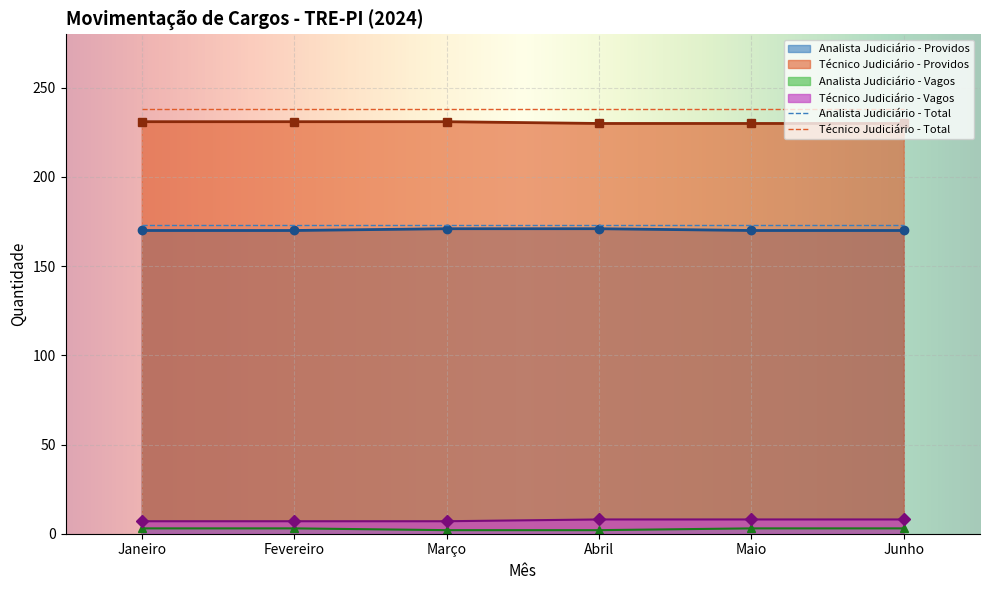

What is the value of the Total Cargos Efetivos point at the 6th from the left?

411